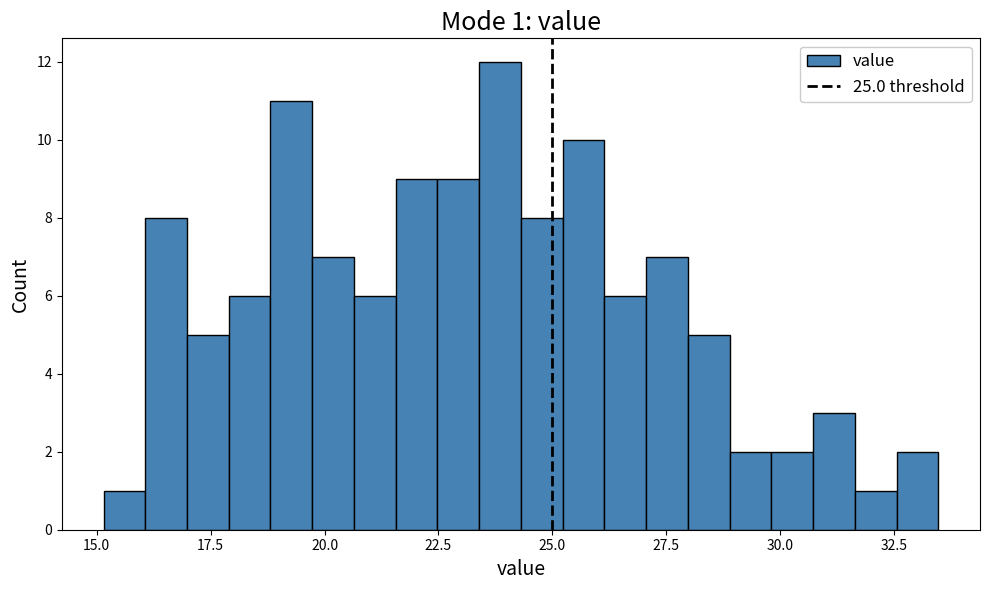

Around what value on the x-axis is the tallest bar? Give the approximate position of its centre, as read against the axis.

24.0